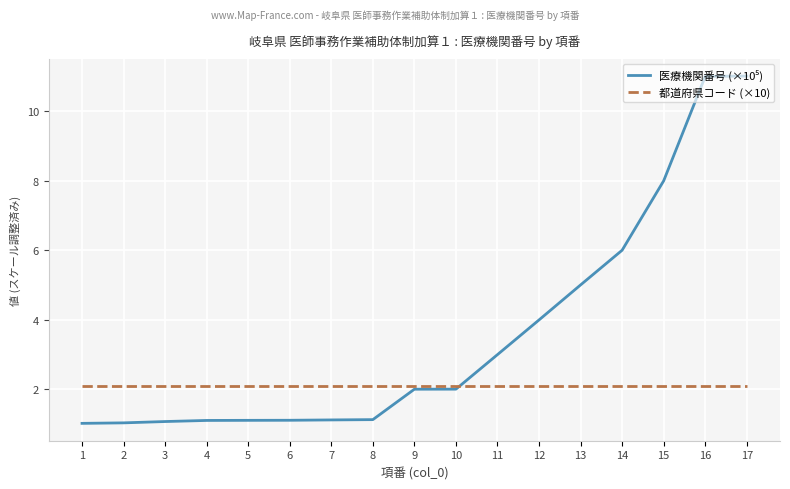

What is the difference between the highest and lowest values at 7?

1.0